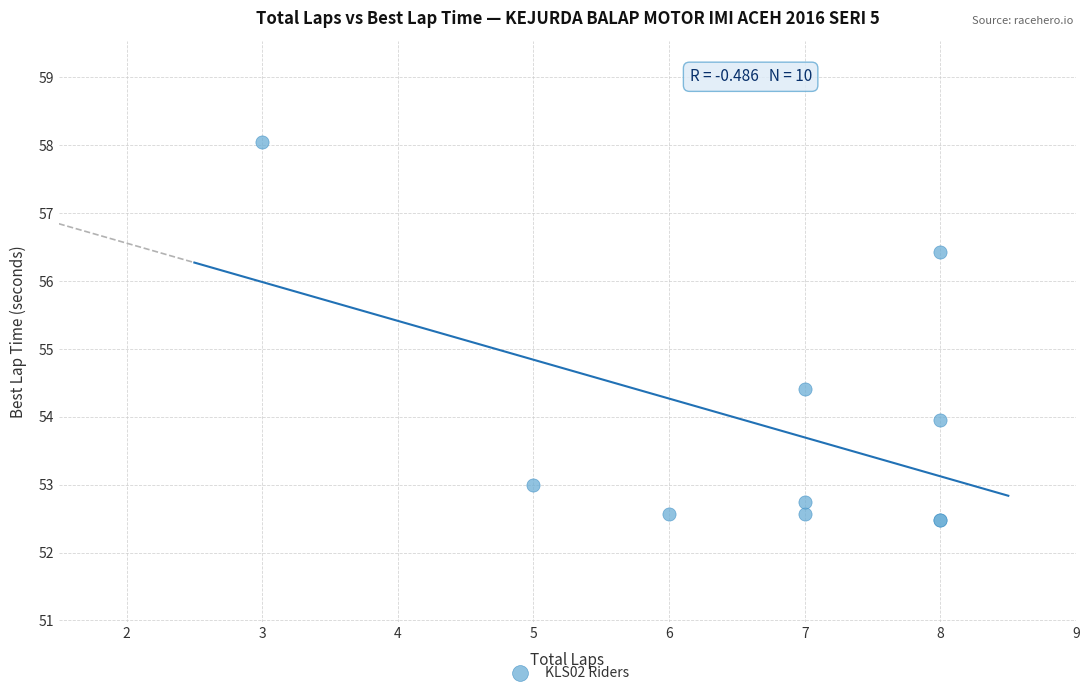

What Y value in the scatter plot is closest to 55?

54.4